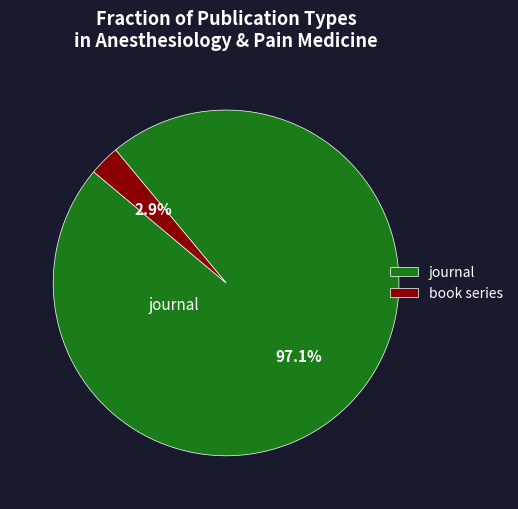

Which has a higher value, journal or book series?

journal